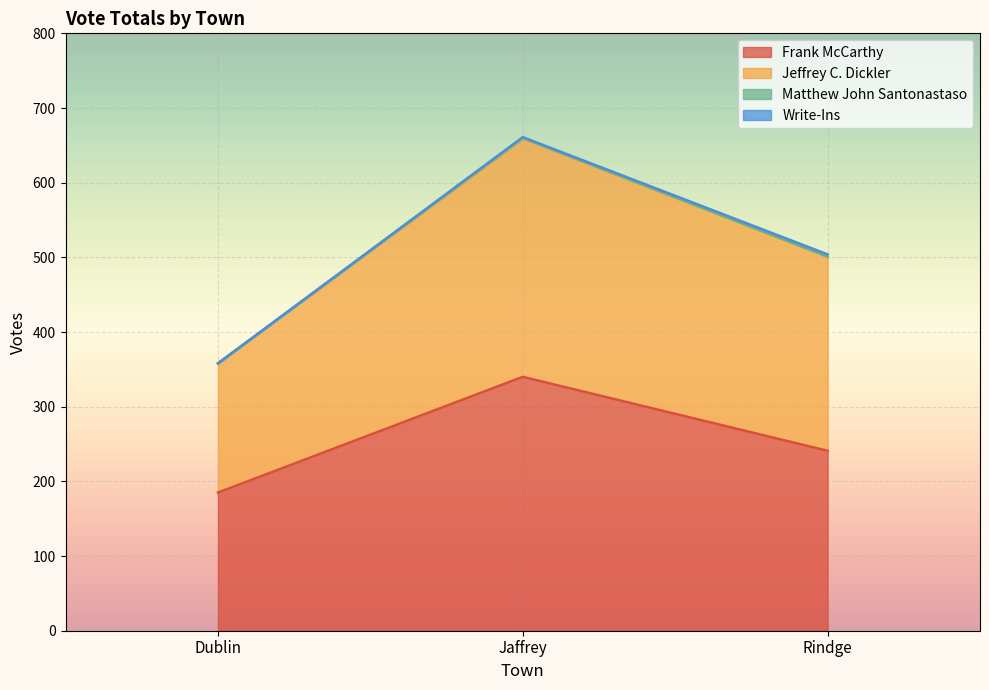

How many Jeffrey C. Dickler values are between 358 and 661?

3